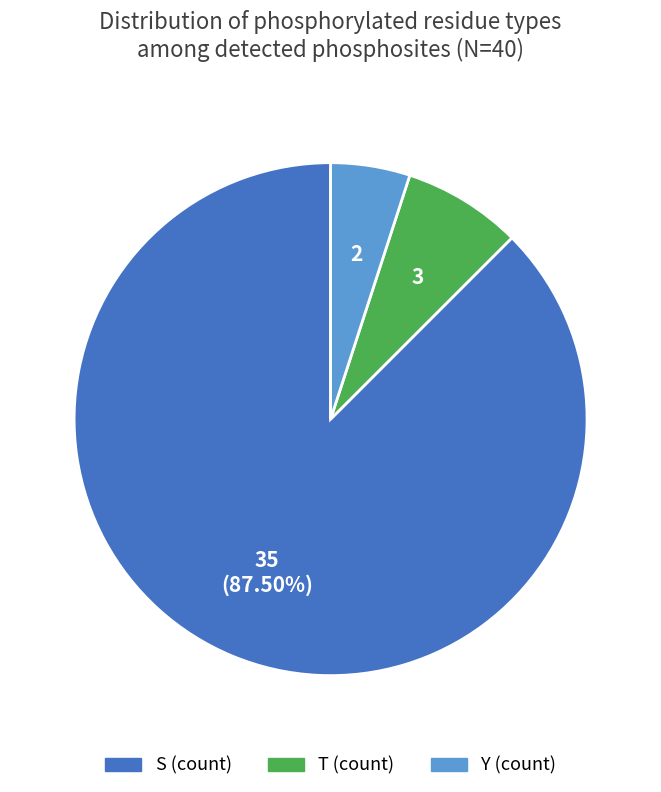

Is there a majority slice in this chart?

Yes